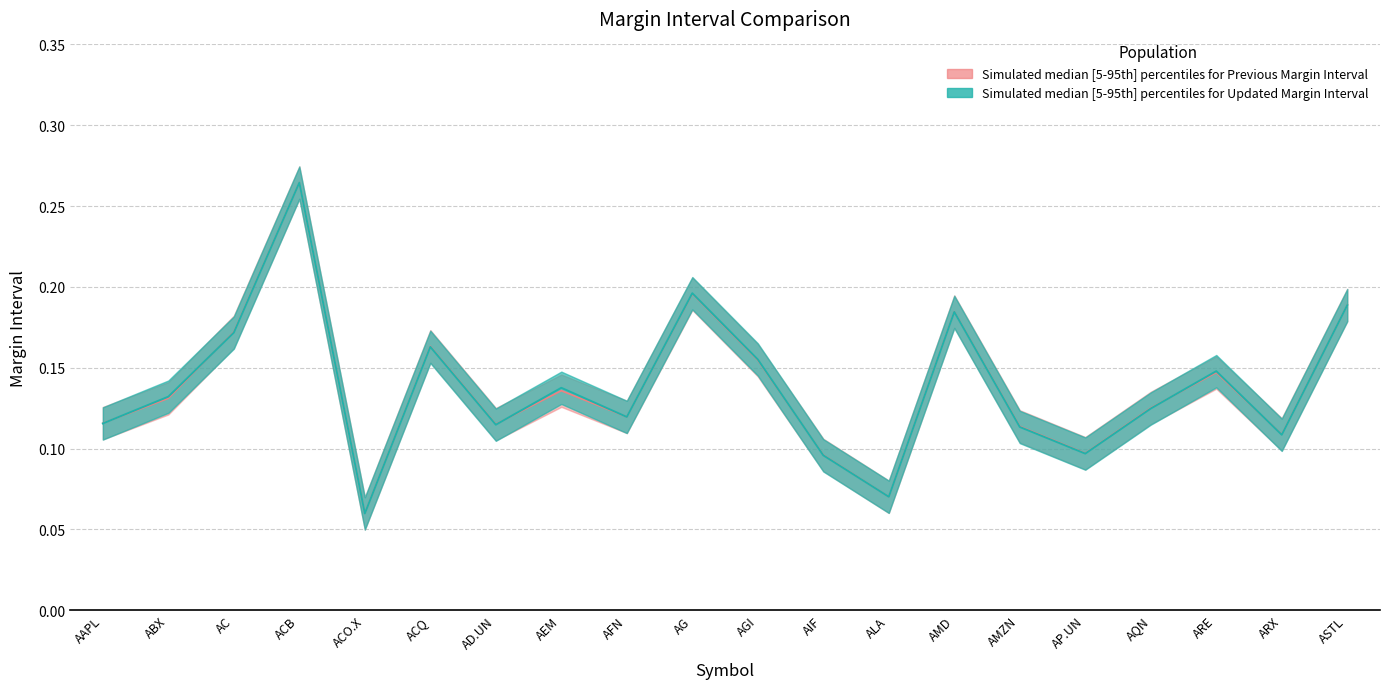

At which category is the sum across all series the highest?

ACB